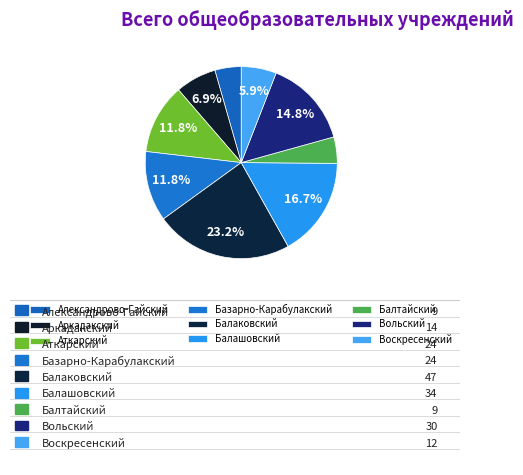

The Аркадакский slice represents 7% of the pie. True or false?

True